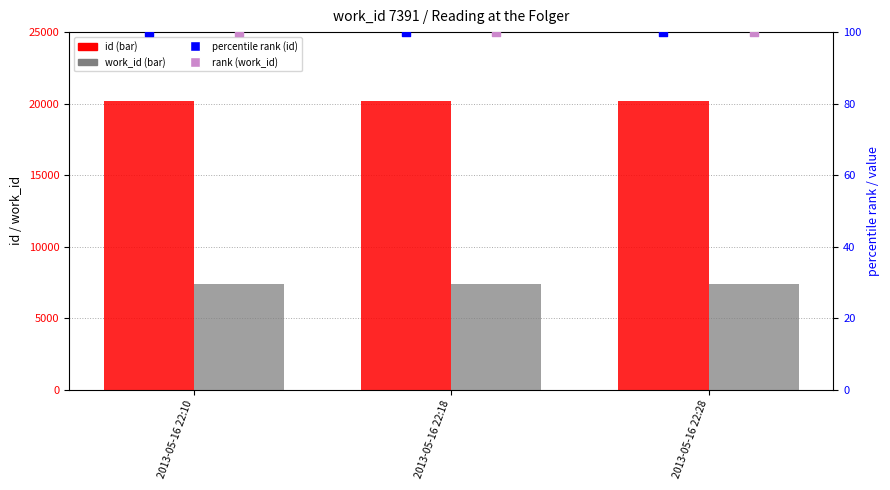

Which series has the largest total across all categories?

id